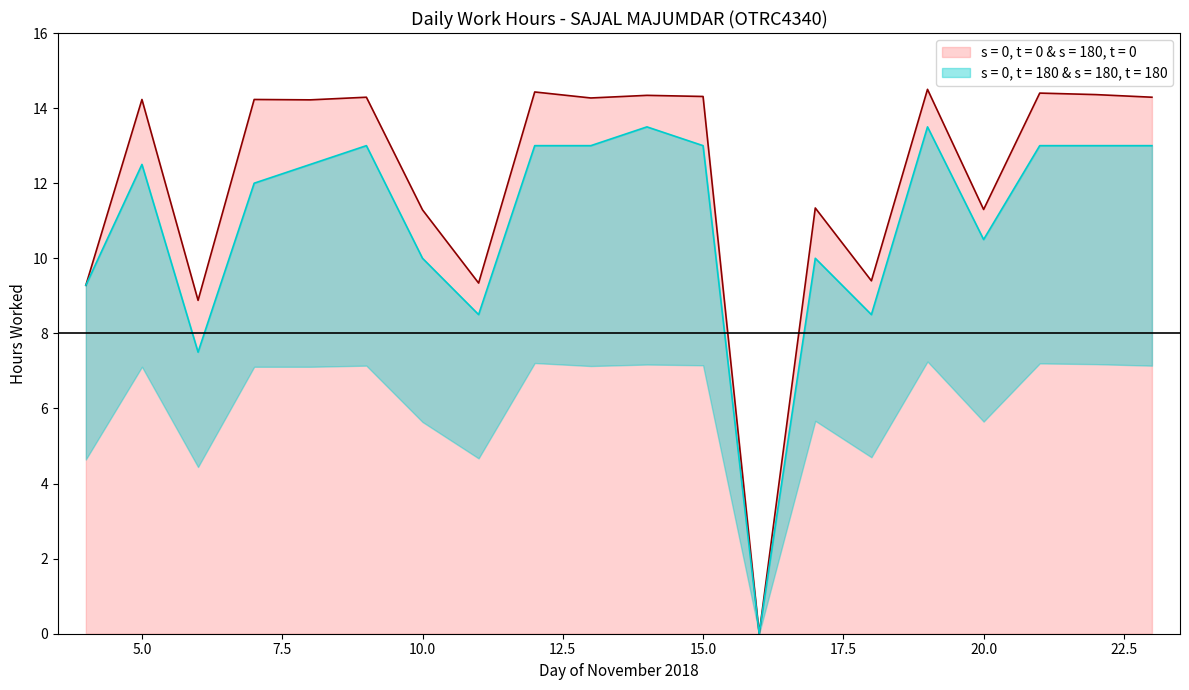

Count the number of data series in this chart.

2